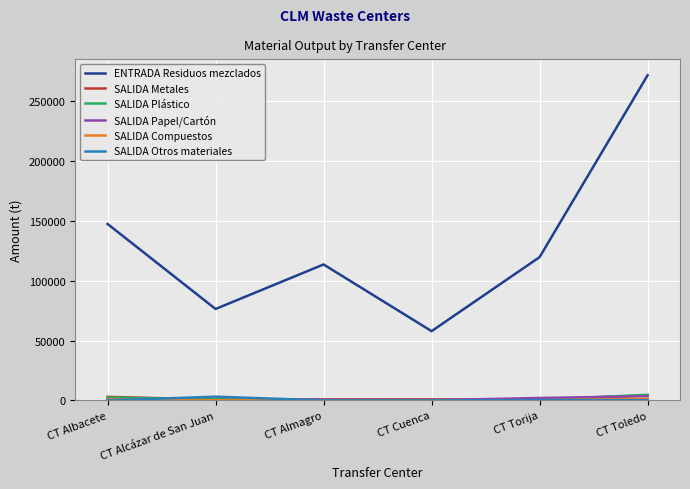

What is the sum of the SALIDA Metales values at CT Almagro and CT Toledo?

5039.3